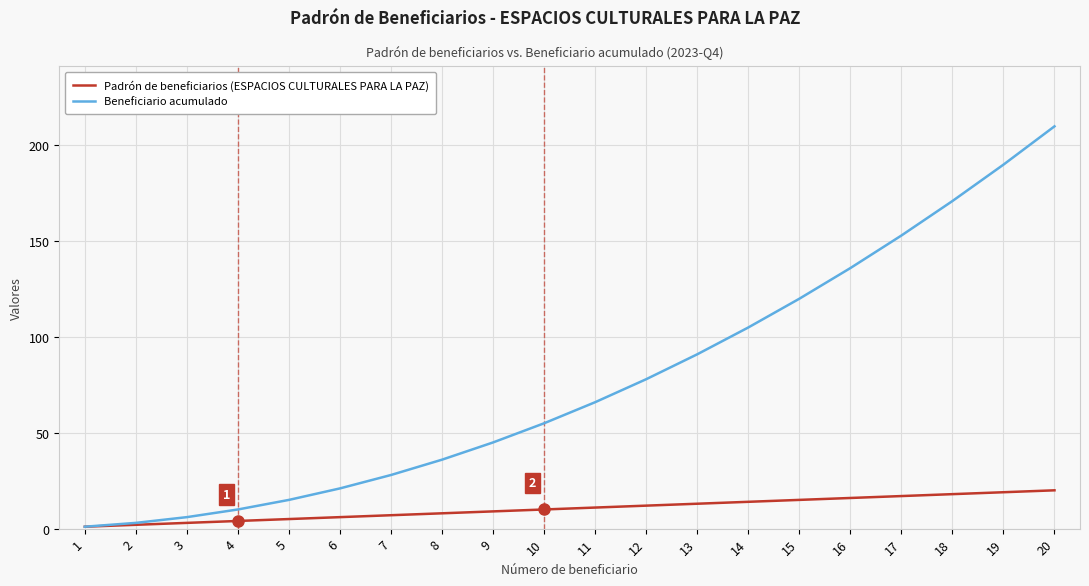

Reading right to left, list all the values displayed in this chart.

Padrón de beneficiarios (ESPACIOS CULTURALES PARA LA PAZ): 20=20	19=19	18=18	17=17	16=16	15=15	14=14	13=13	12=12	11=11	10=10	9=9	8=8	7=7	6=6	5=5	4=4	3=3	2=2	1=1
Beneficiario acumulado: 20=210	19=190	18=171	17=153	16=136	15=120	14=105	13=91	12=78	11=66	10=55	9=45	8=36	7=28	6=21	5=15	4=10	3=6	2=3	1=1